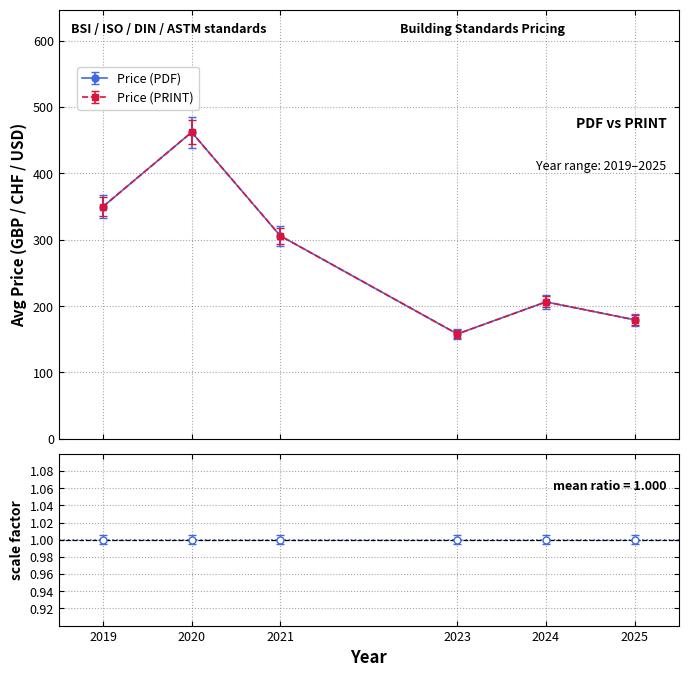

Rank the series by their maximum value, from lowest to highest.

Price (PDF), Price (PRINT)